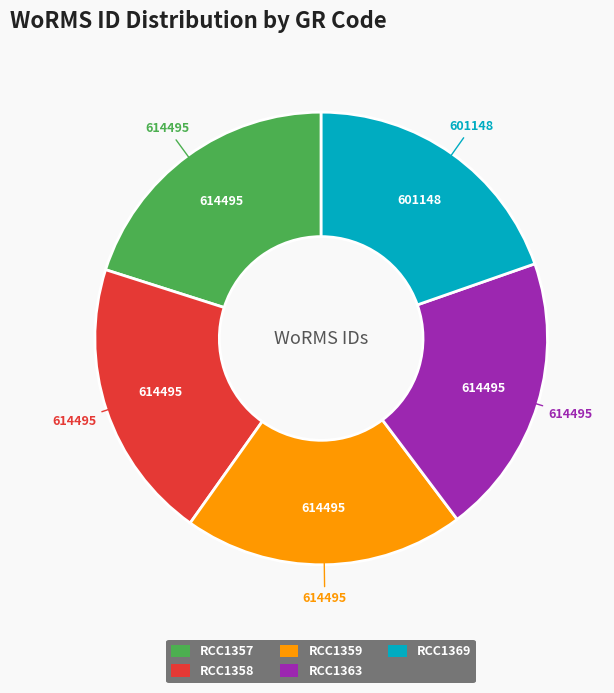

Is there a majority slice in this chart?

No